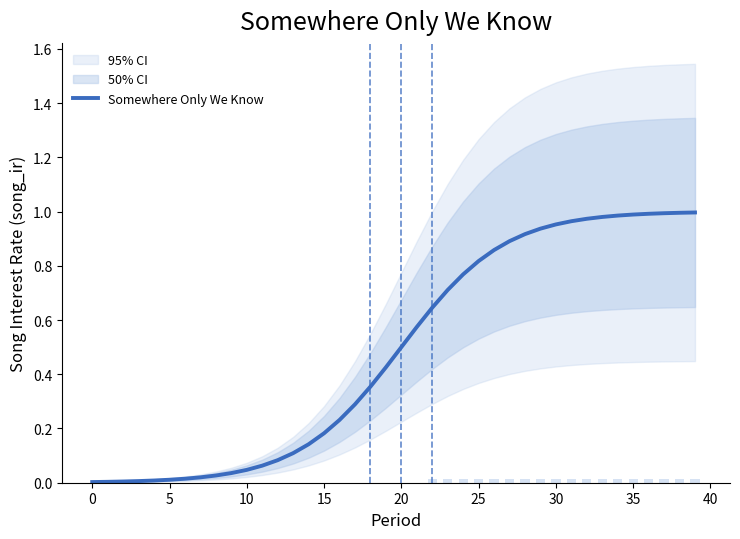

How many bars are there in total?

40